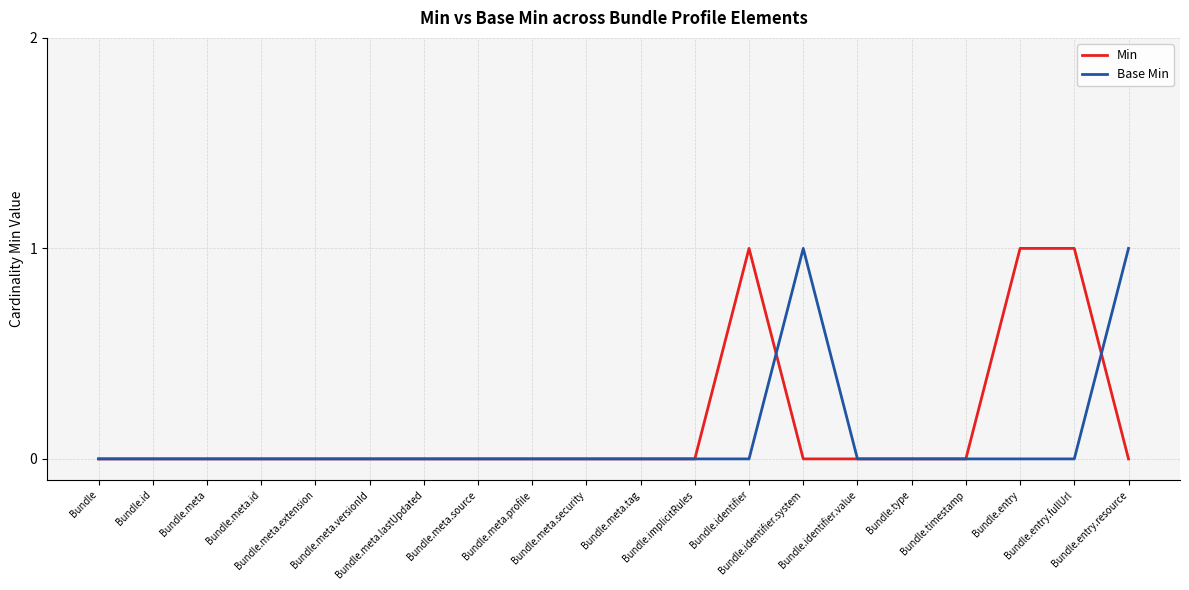

After their last crossing, which series has the higher values: Min or Base Min?

Base Min